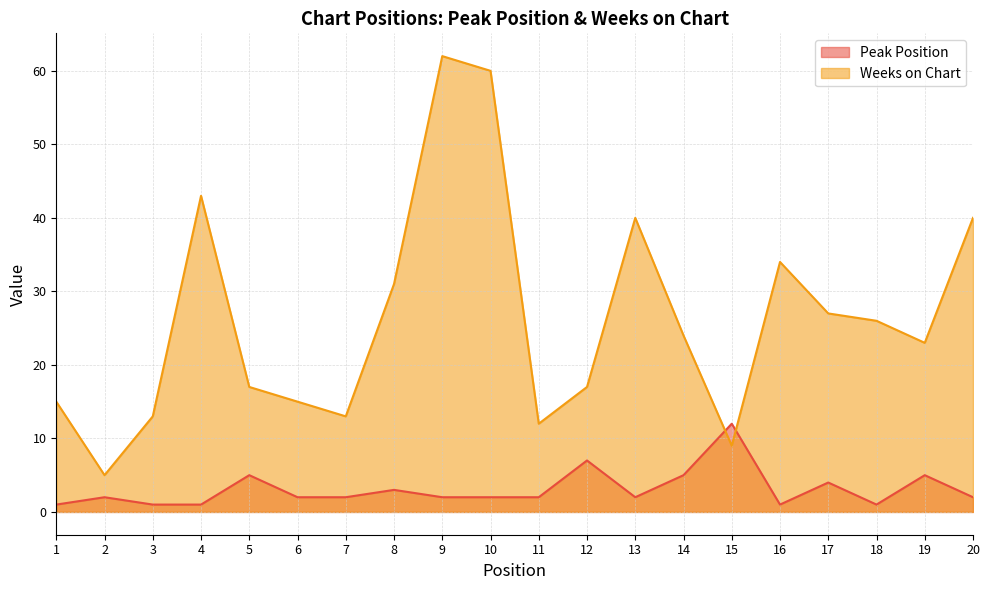

List the series in order of their peak value, lowest first.

Peak Position, Weeks on Chart